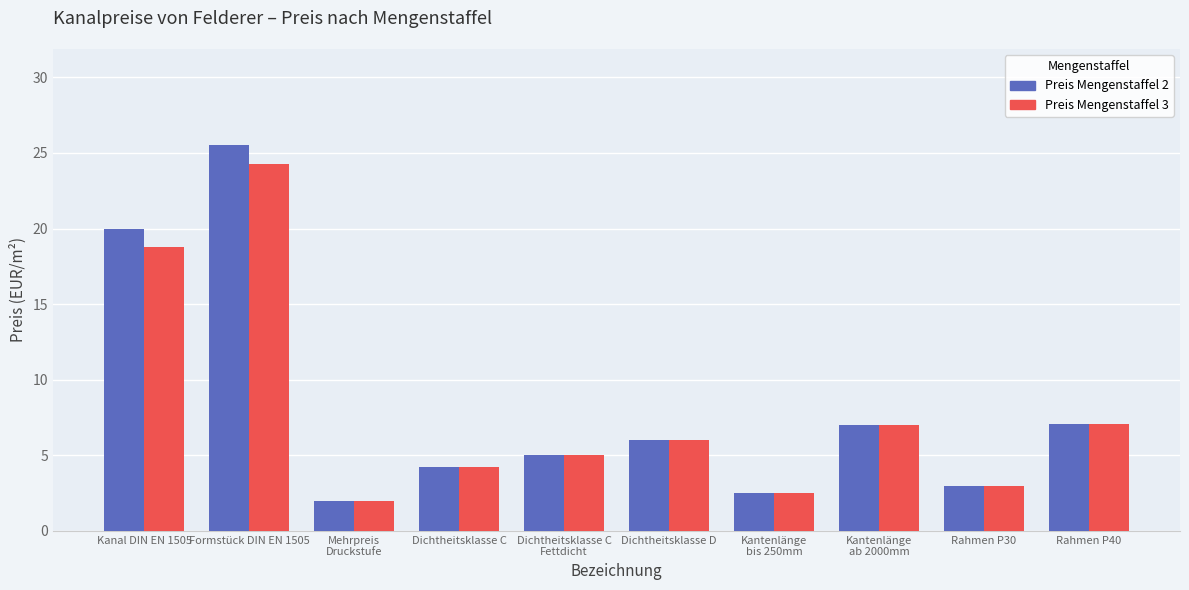

Is it true that Preis Mengenstaffel 3 equals 3.3 at Mehrpreis
Druckstufe?

False